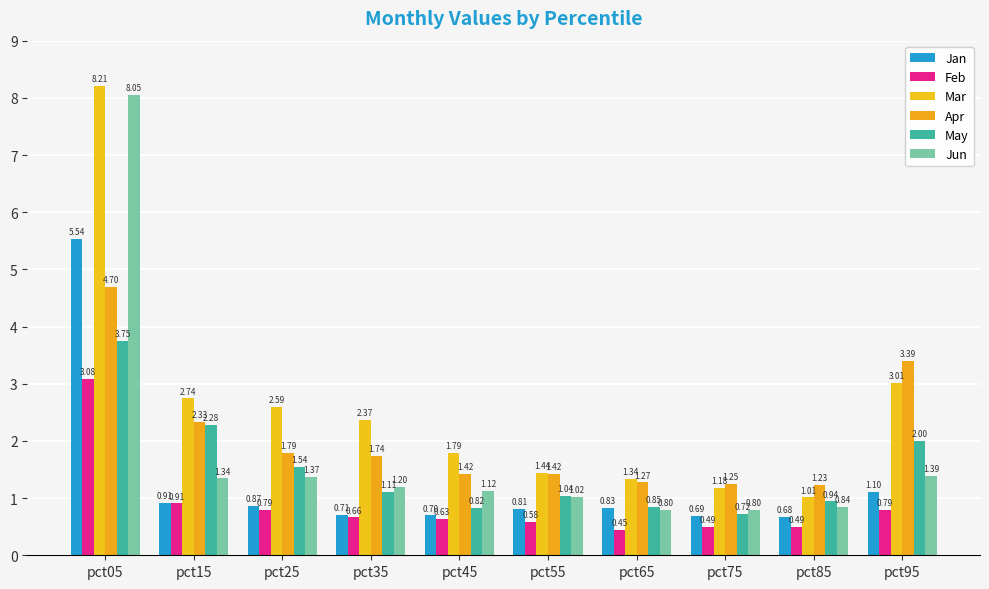

The May series shows 0.8 at pct45. True or false?

True